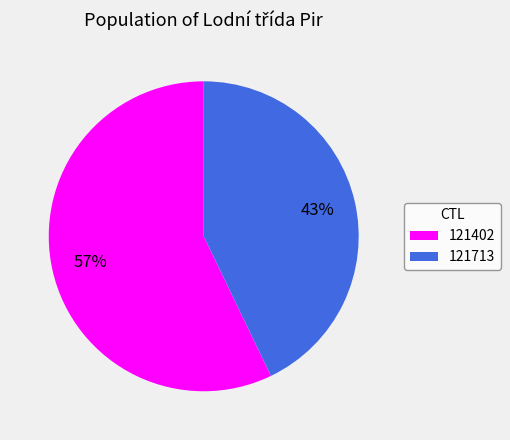

To the nearest percent, what portion does 121713 represent?

43%